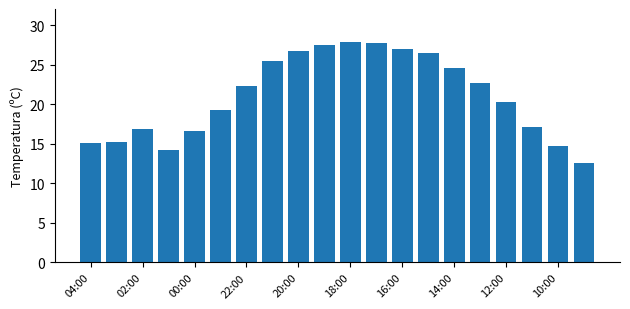

What is the value of the 20th bar from the left?

12.6